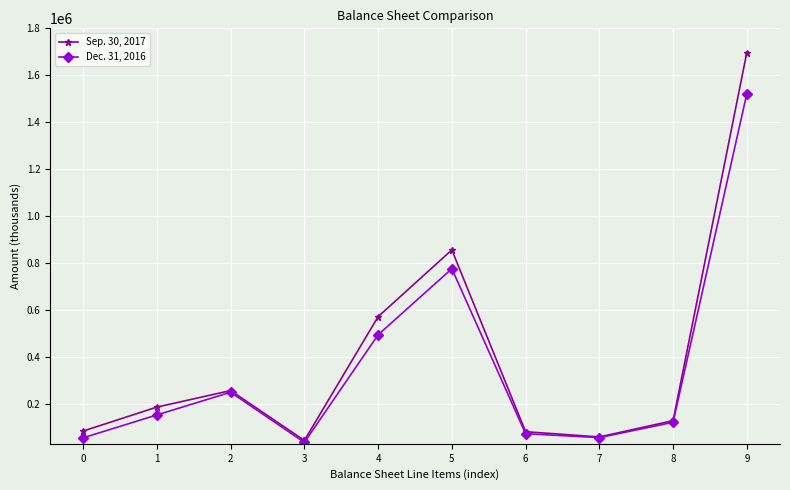

True or false: Dec. 31, 2016 has a value of 120416 at 2.

False